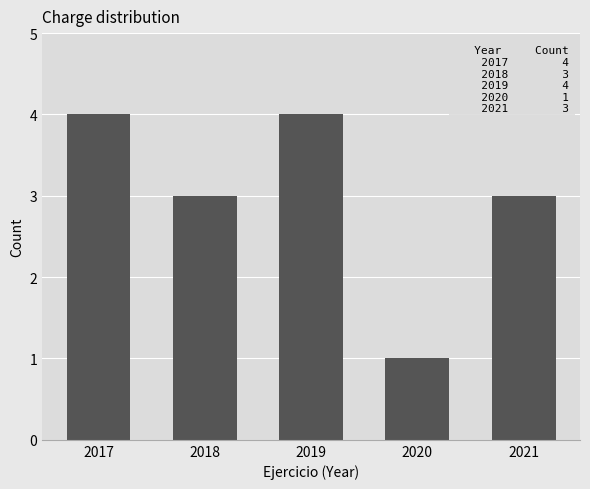

Reading left to right, transcribe all the data shown in this chart.

4	3	4	1	3